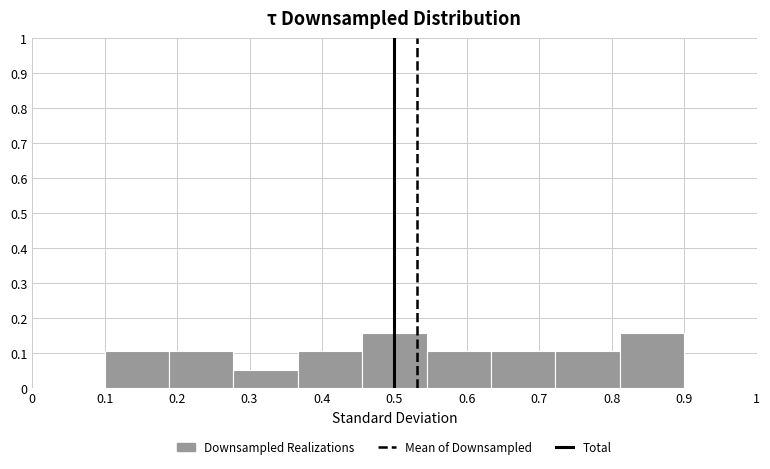

Reading left to right, list every bar in this chart as the range it spans on the x-axis followed by its height. Neither the bar edges nor the heights are printed on the chart, so give them approximately, as read against the axes.

0.10 to 0.19: 0.11
0.19 to 0.28: 0.11
0.28 to 0.37: 0.05
0.37 to 0.46: 0.11
0.46 to 0.54: 0.16
0.54 to 0.63: 0.11
0.63 to 0.72: 0.11
0.72 to 0.81: 0.11
0.81 to 0.90: 0.16